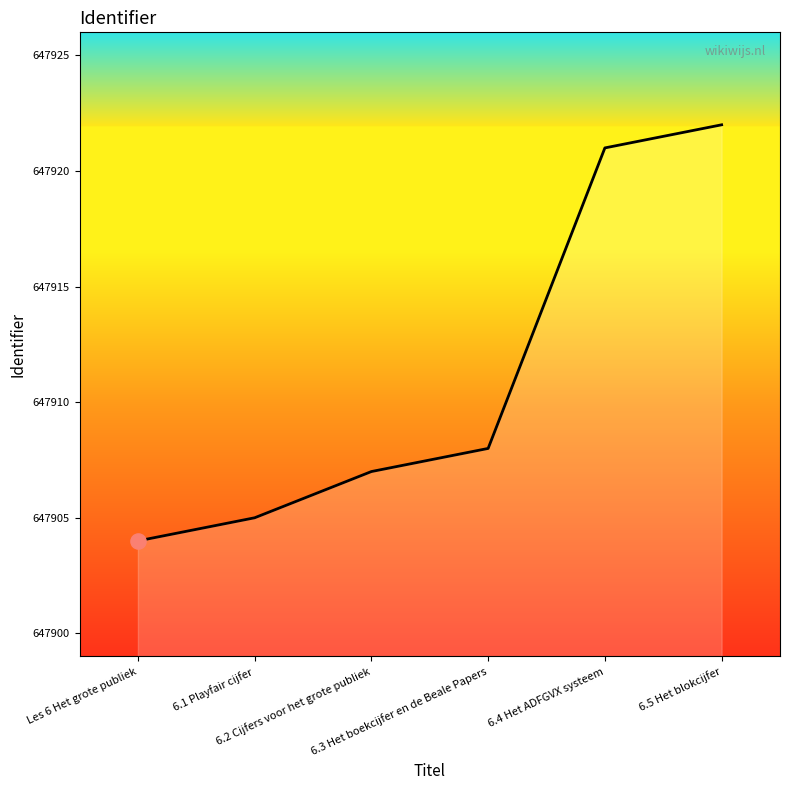

Between 6.3 Het boekcijfer en de Beale Papers and 6.2 Cijfers voor het grote publiek, which is larger?

6.3 Het boekcijfer en de Beale Papers